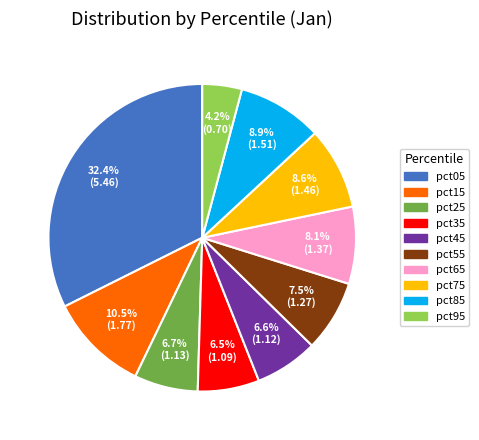

Is pct95 the majority of the pie?

No